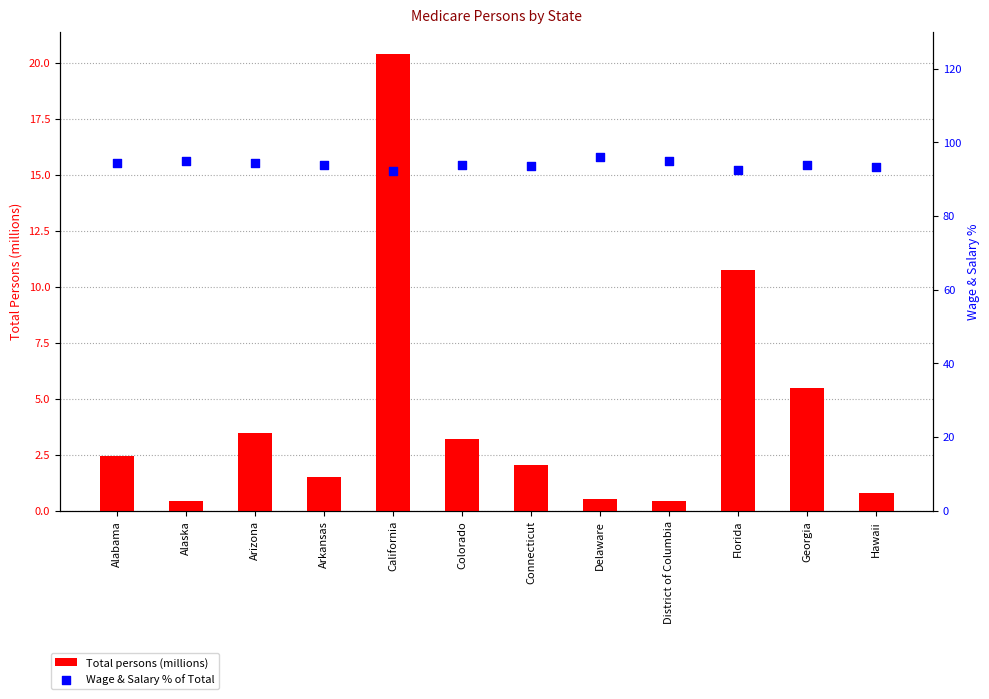

At how many categories does at least one series exceed 44?

12